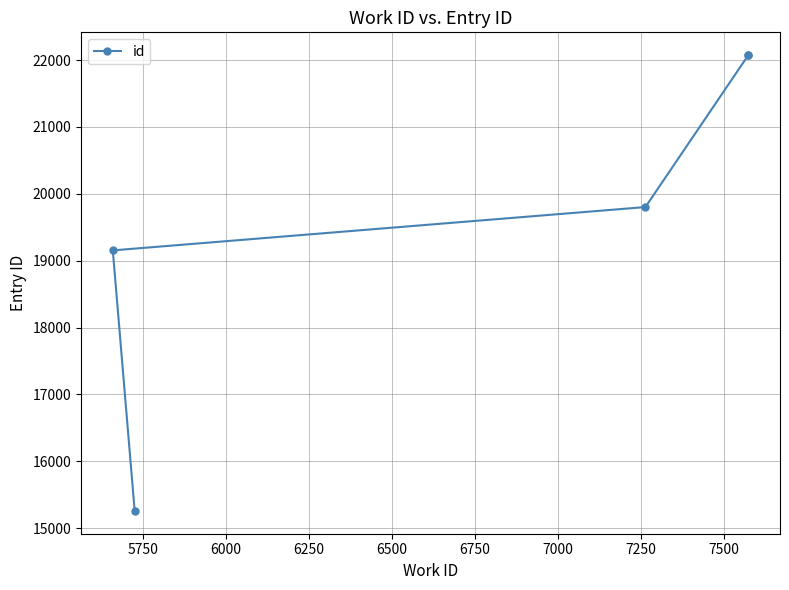

Reading right to left, list all the values displayed in this chart.

22074	22072	19802	19154	15258